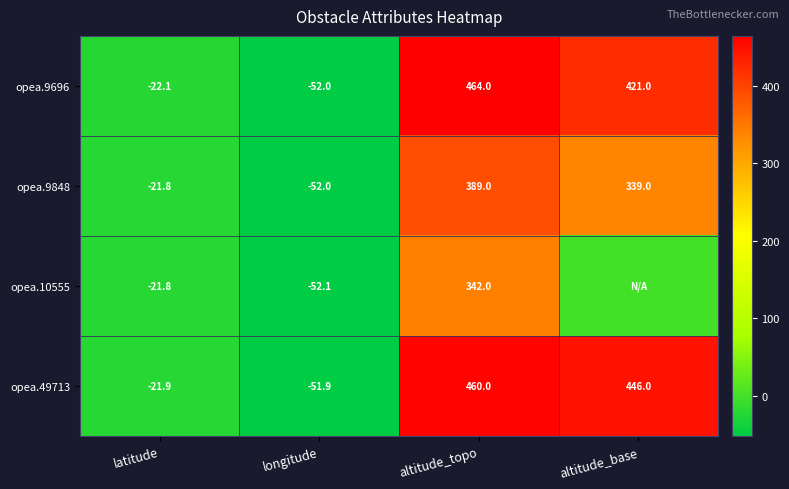

Is it true that opea.49713 equals -32.1 at latitude?

False